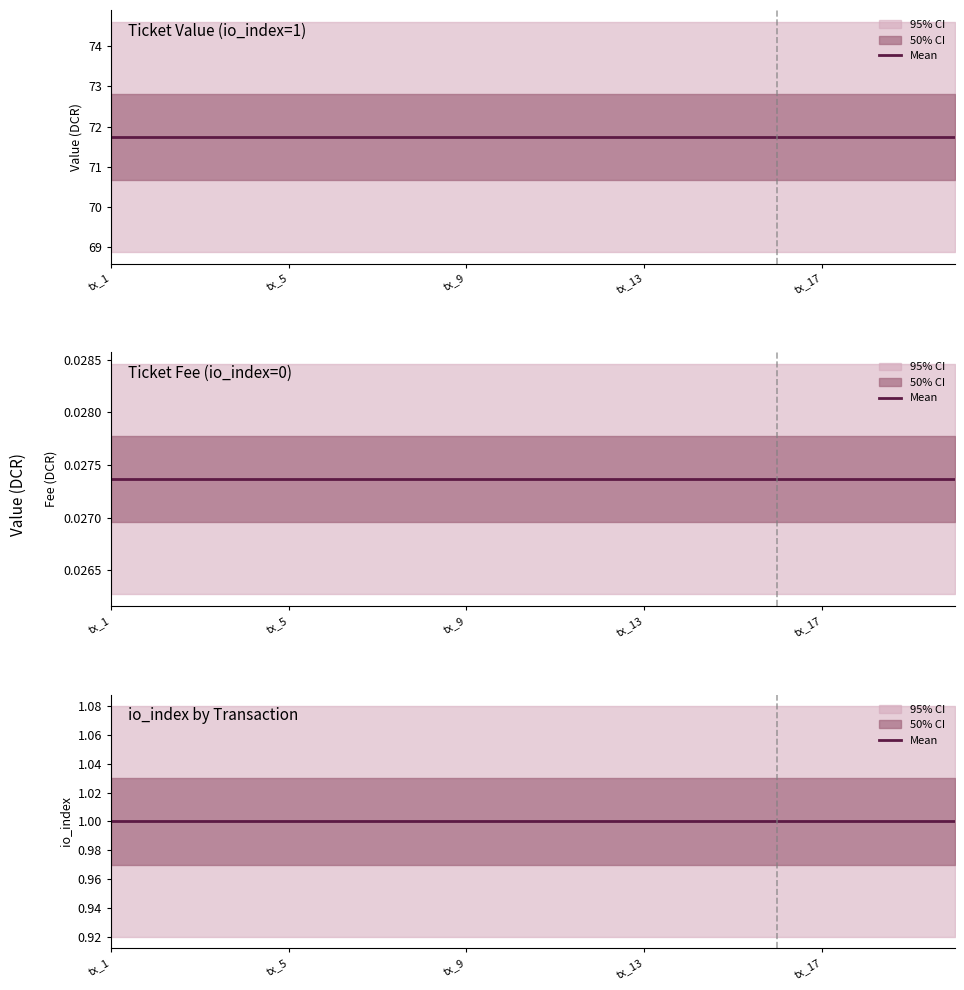

Which has a higher value, tx_20 or tx_5?

tx_20